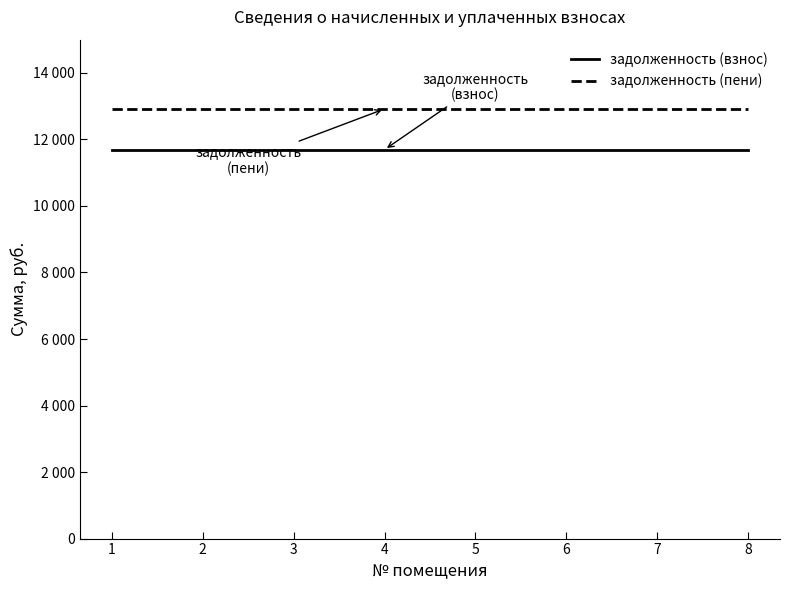

Does the chart have visible grid lines?

No